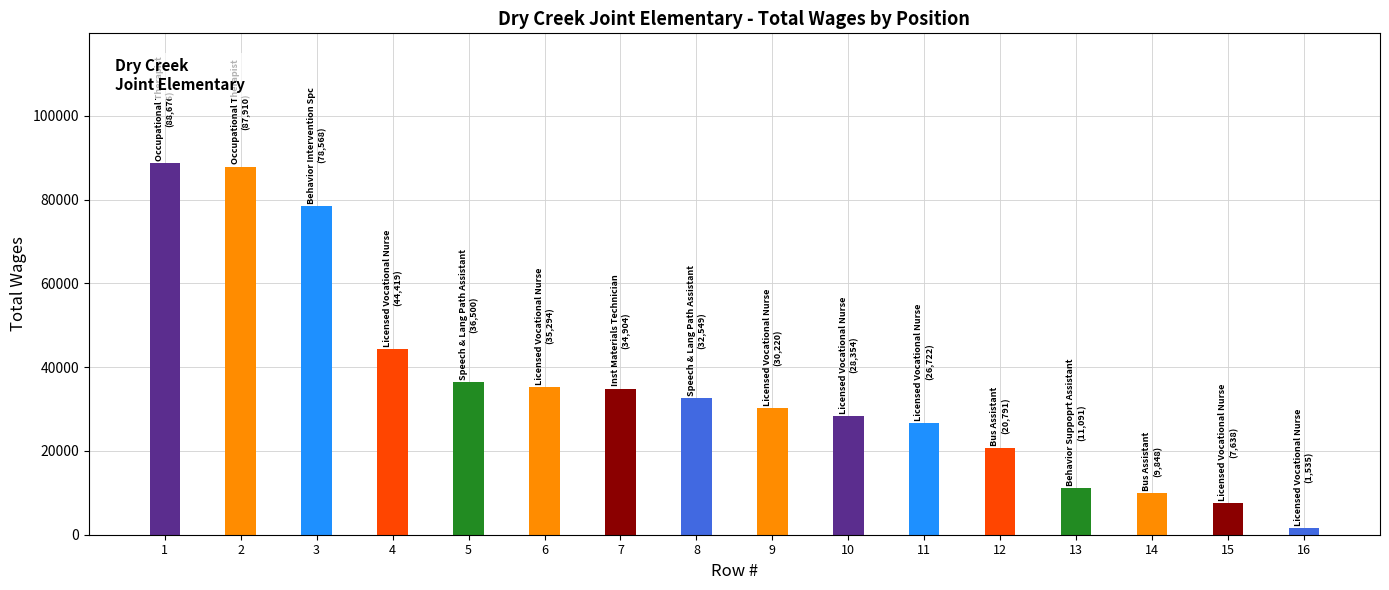

True or false: the data shows 3232 at Behavior Suppoprt Assistant.

False